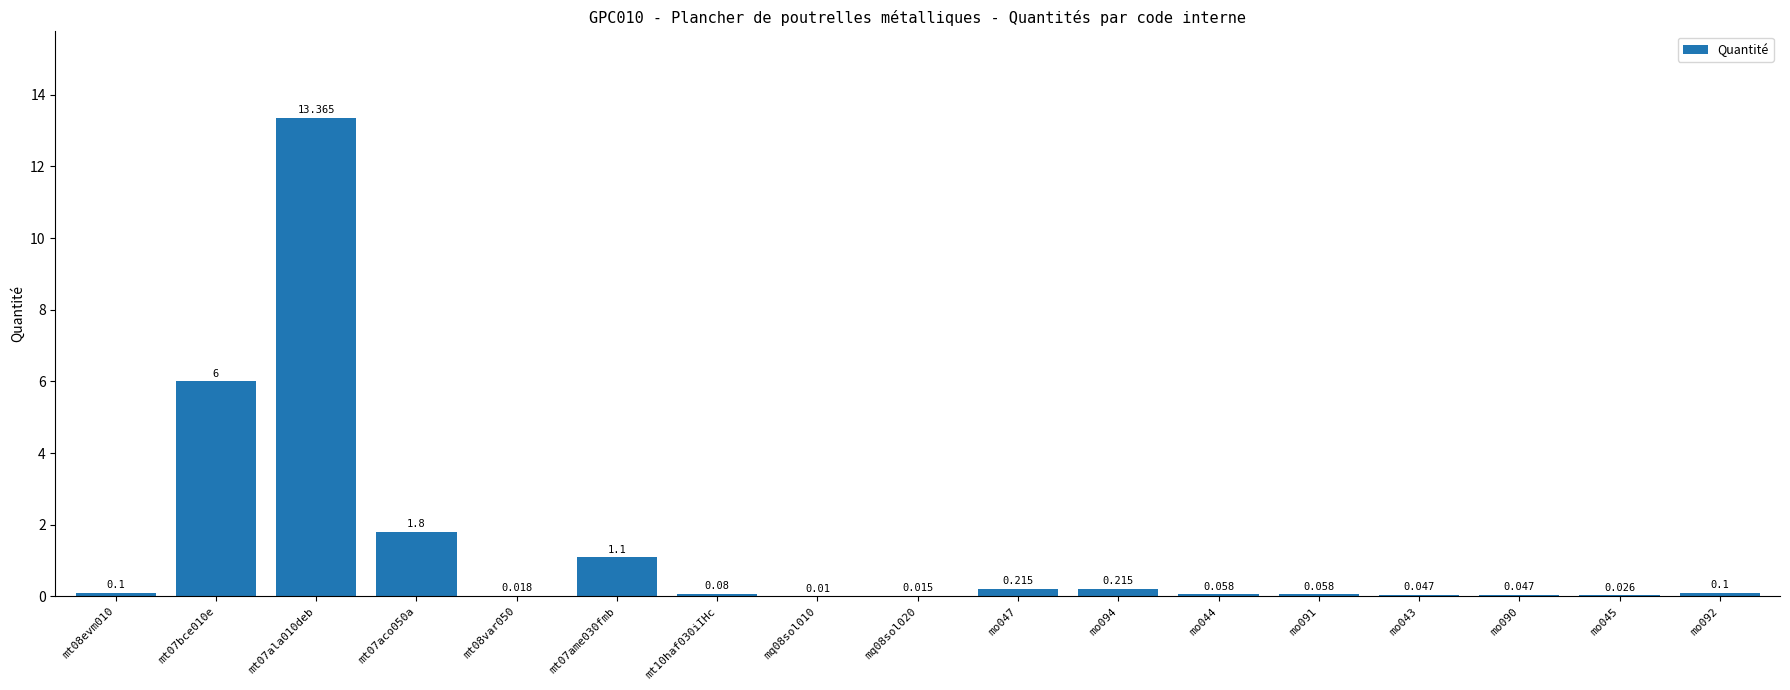

Reading right to left, extract all data points from this chart.

mo092=0.1	mo045=0.0	mo090=0.0	mo043=0.0	mo091=0.1	mo044=0.1	mo094=0.2	mo047=0.2	mq08sol020=0.0	mq08sol010=0.0	mt10haf030iIHc=0.1	mt07ame030fmb=1.1	mt08var050=0.0	mt07aco050a=1.8	mt07ala010deb=13.4	mt07bce010e=6.0	mt08evm010=0.1